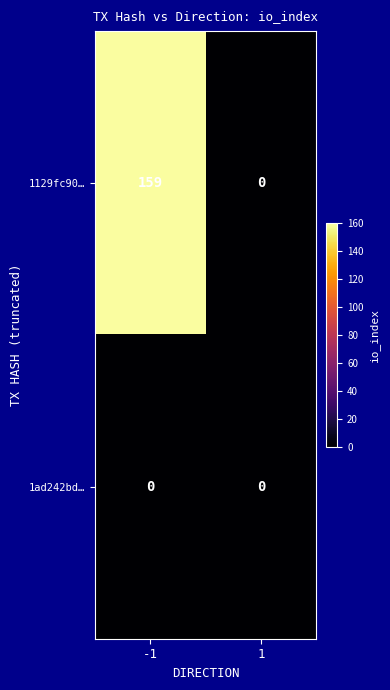

Is it true that 1129fc90… equals 108 at -1?

False